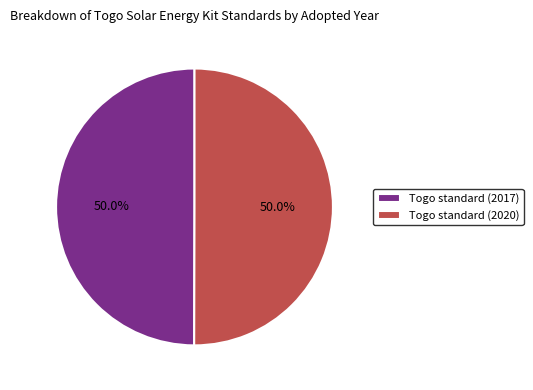

Is it true that Togo standard (2020) is 50% of the pie?

True